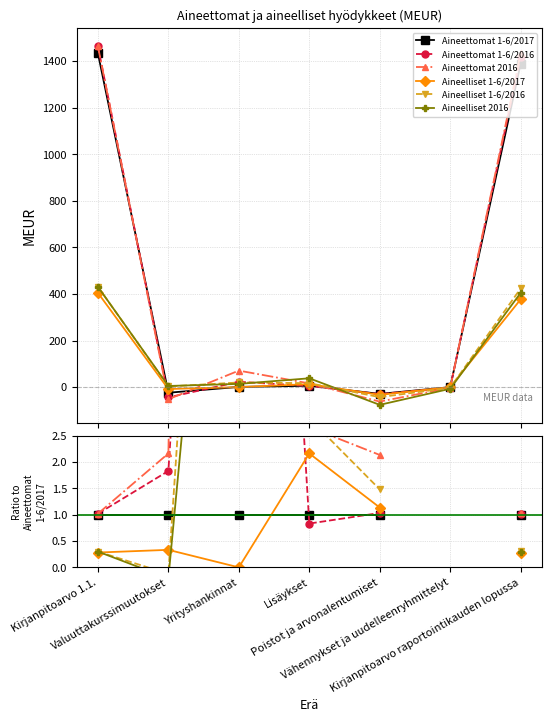

True or false: Aineelliset 1-6/2016 has more than 1 points higher than both neighbors.

False